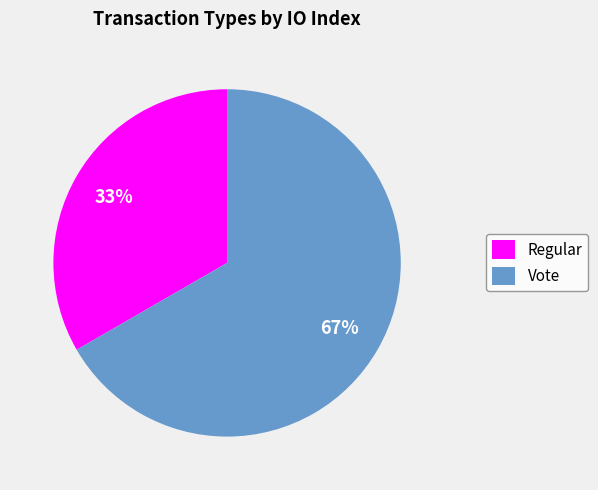

To the nearest percent, what is the average slice percentage?

50%